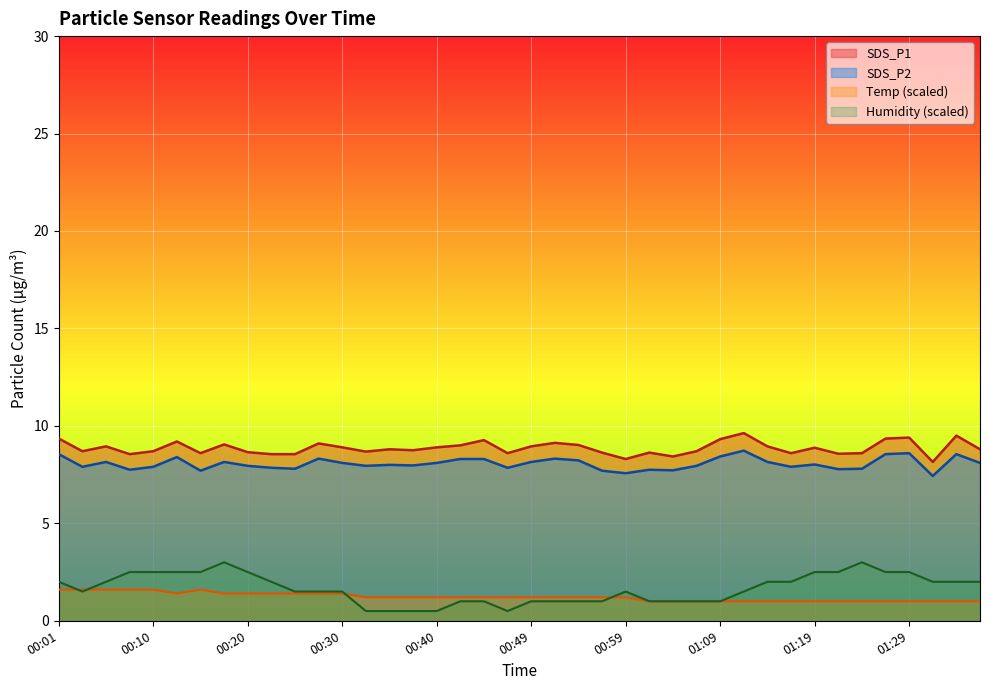

What is the average value of the SDS_P2 series?

8.1